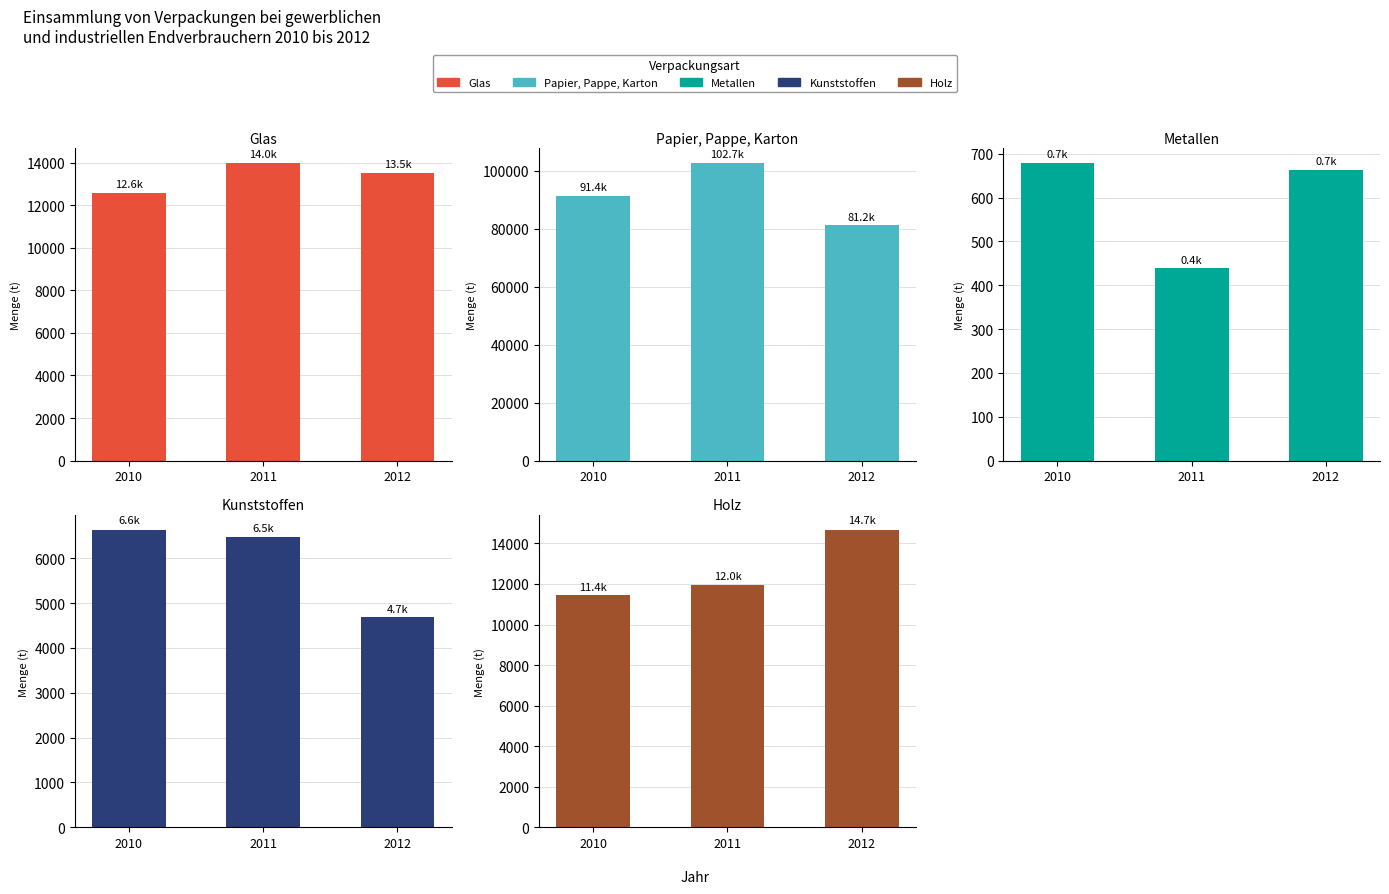

Where is Kunststoffen nearest to the value 5660?

2011